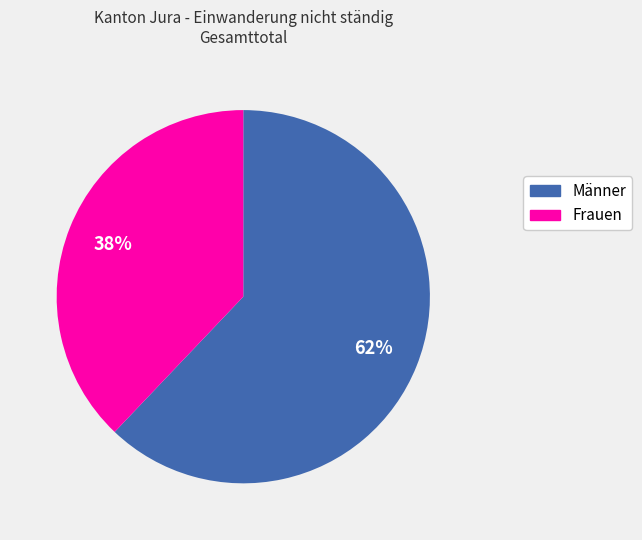

To the nearest percent, what percentage of the pie is Männer?

62%